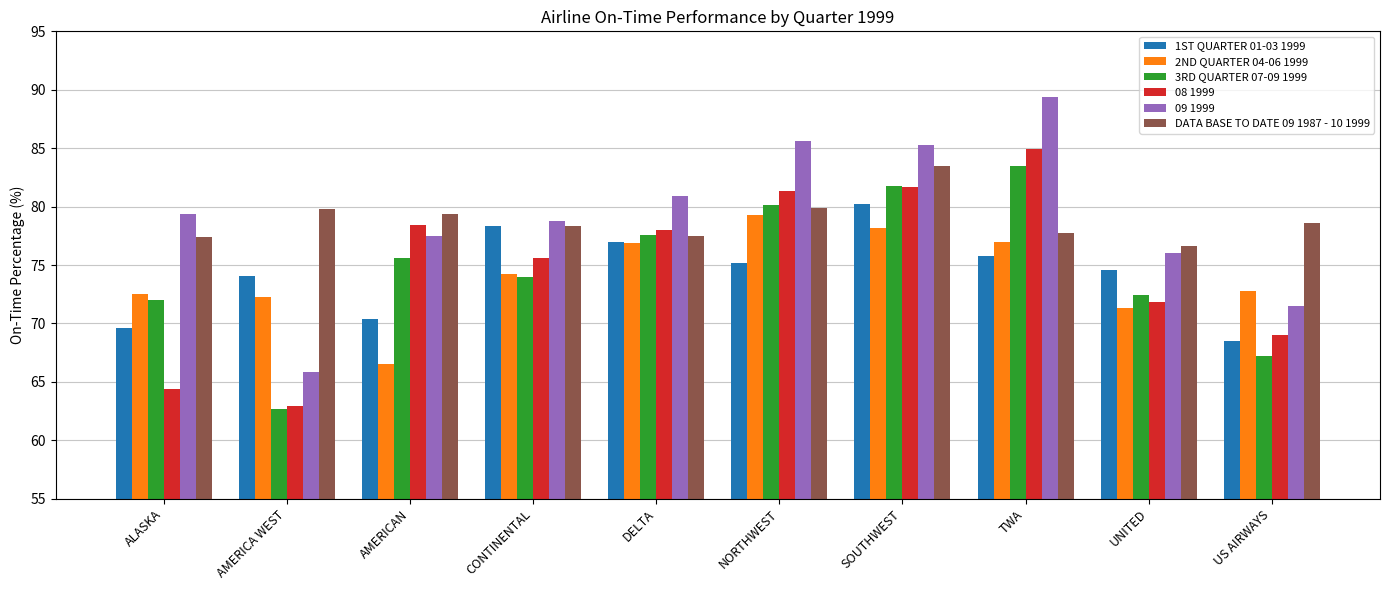

True or false: DATA BASE TO DATE 09 1987 - 10 1999 has a value of 77.4 at ALASKA.

True